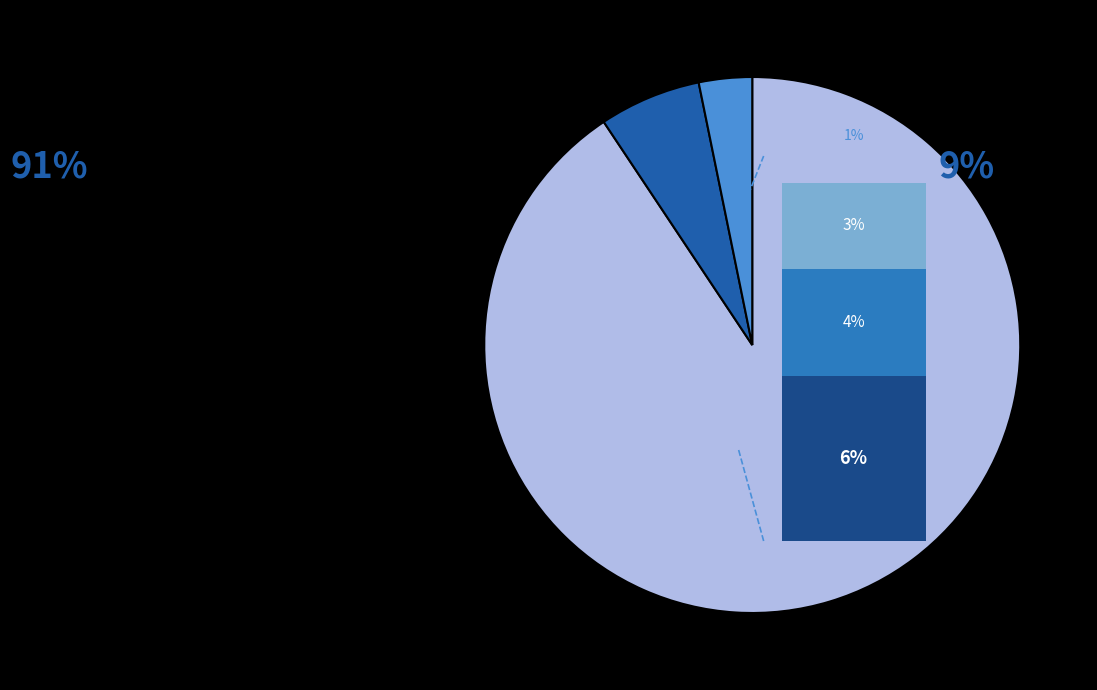

How many segments does this pie chart have?

3